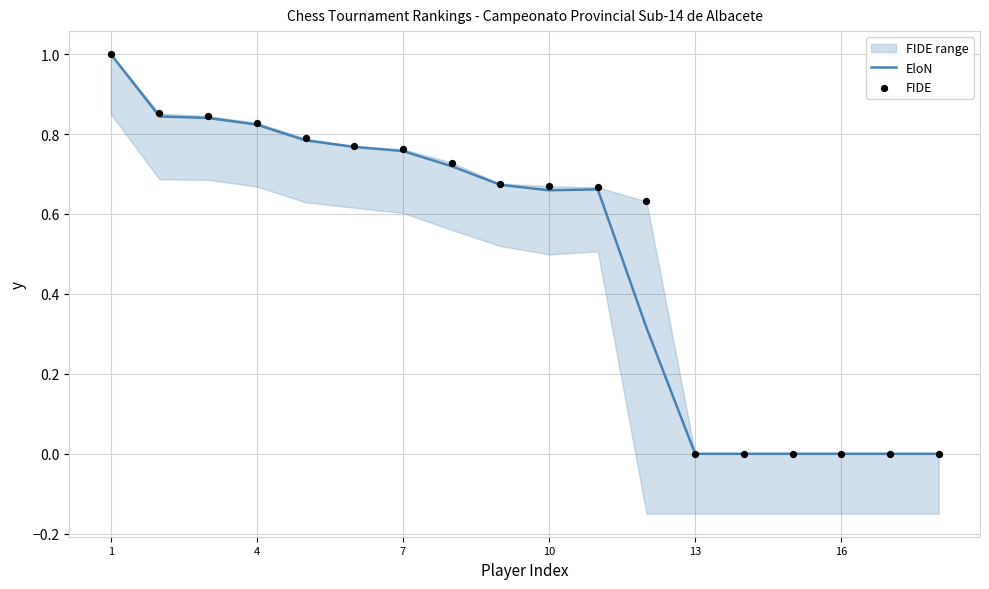

The value of EloN at 16 is 0.0. True or false?

True